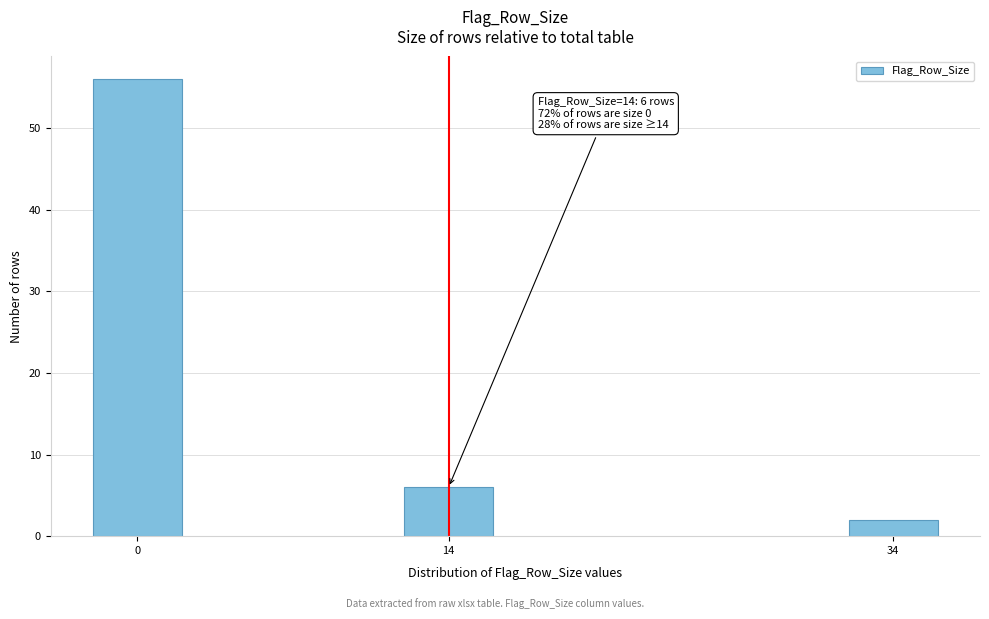

Reading right to left, what are all the values shown in this chart?

34=2	14=6	0=56